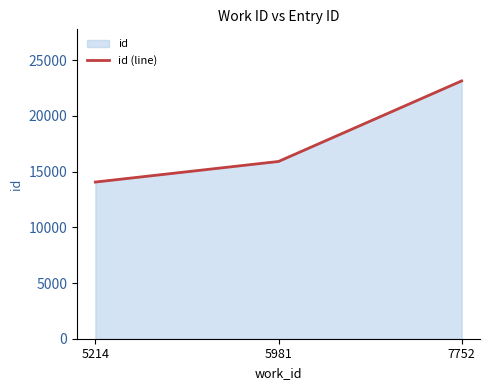

How many data points are above 15916?

1